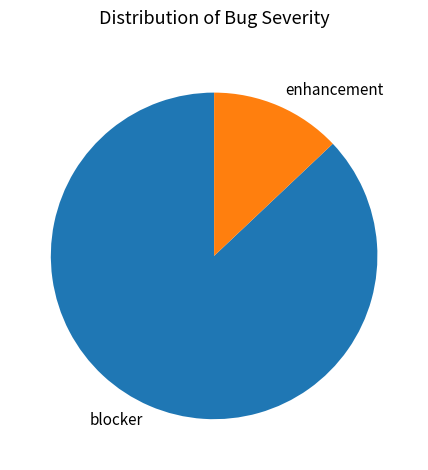

Does blocker account for over 50% of the chart?

Yes